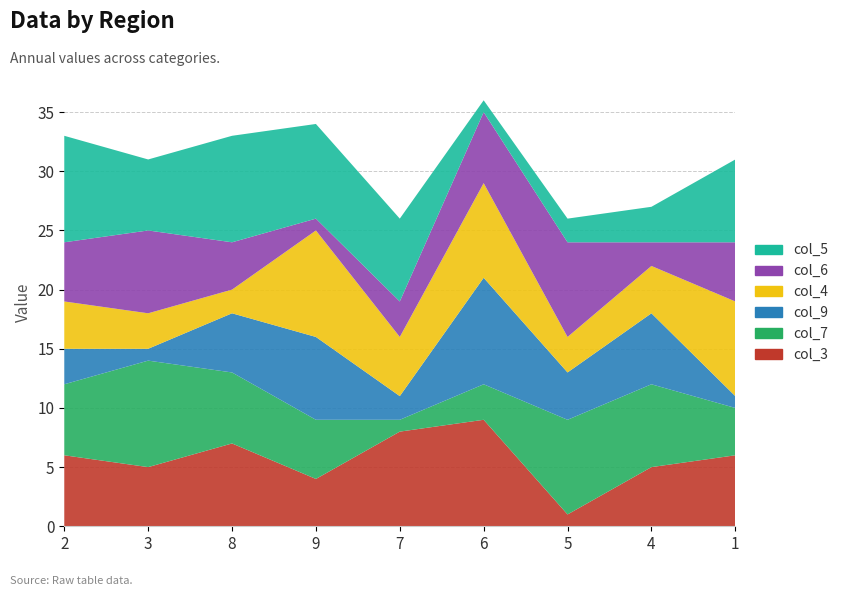

Reading left to right, extract all data points from this chart.

col_3: 6	5	7	4	8	9	1	5	6
col_7: 6	9	6	5	1	3	8	7	4
col_9: 3	1	5	7	2	9	4	6	1
col_4: 4	3	2	9	5	8	3	4	8
col_6: 5	7	4	1	3	6	8	2	5
col_5: 9	6	9	8	7	1	2	3	7